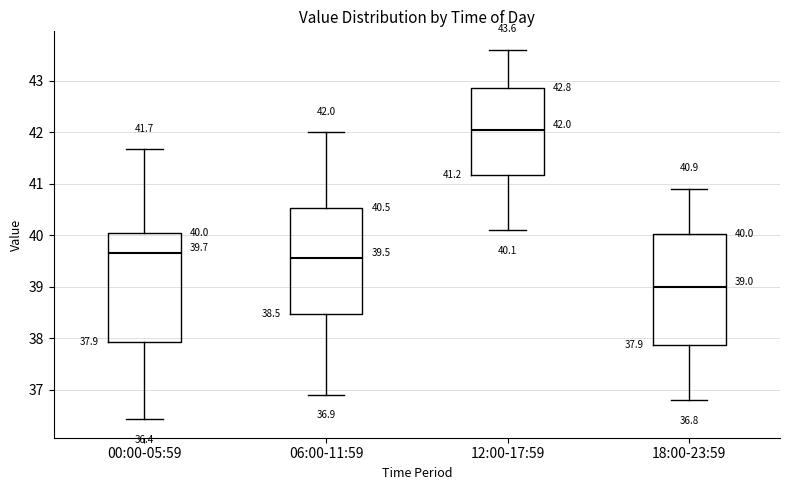

Which box's median line is the highest?

12:00-17:59